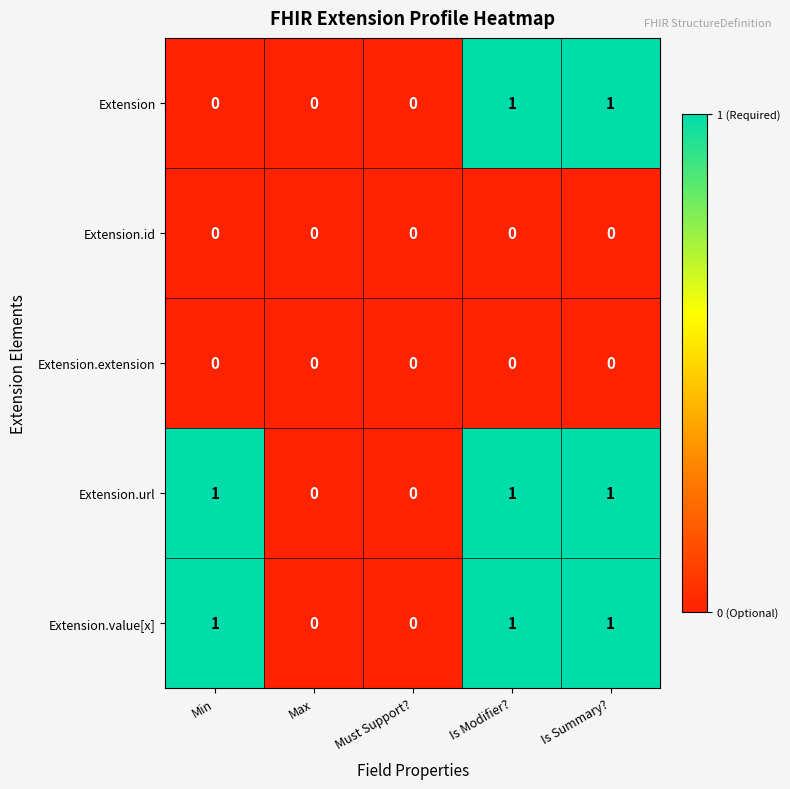

Is the value of Extension.url at Is Summary? greater than the value of Extension.id at Must Support??

Yes